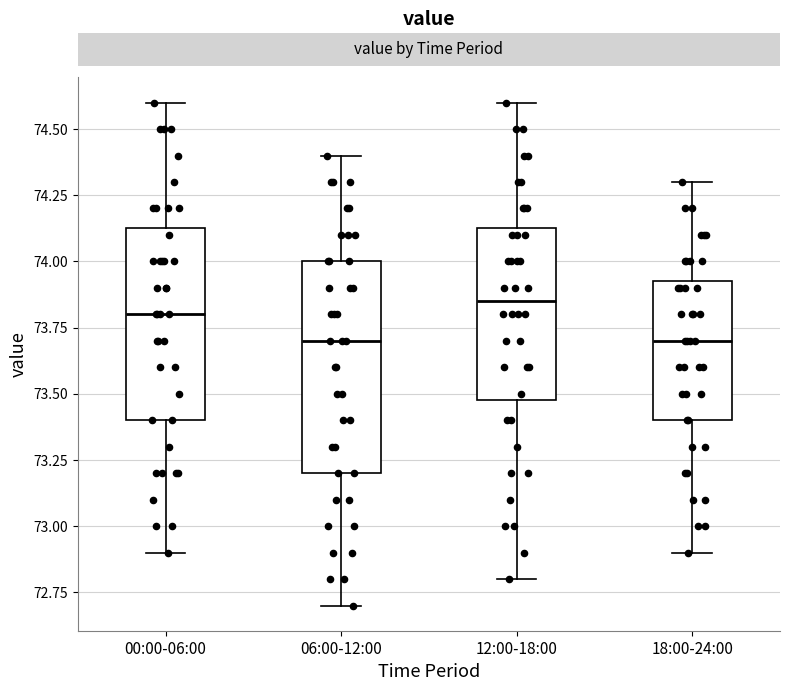

Which box is the tallest, from its lower edge to its upper edge?

06:00-12:00